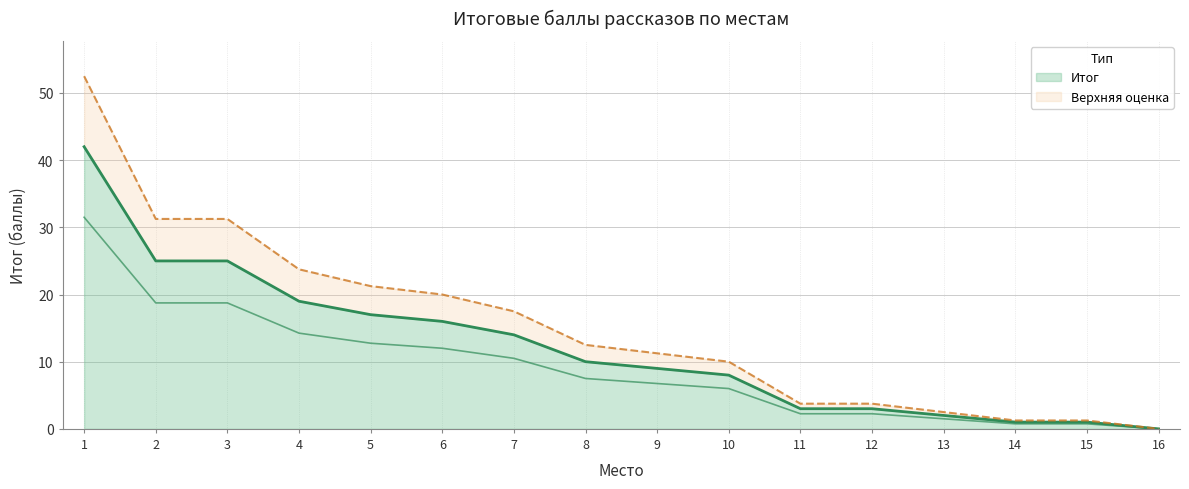

Which category has the highest value across all series?

1